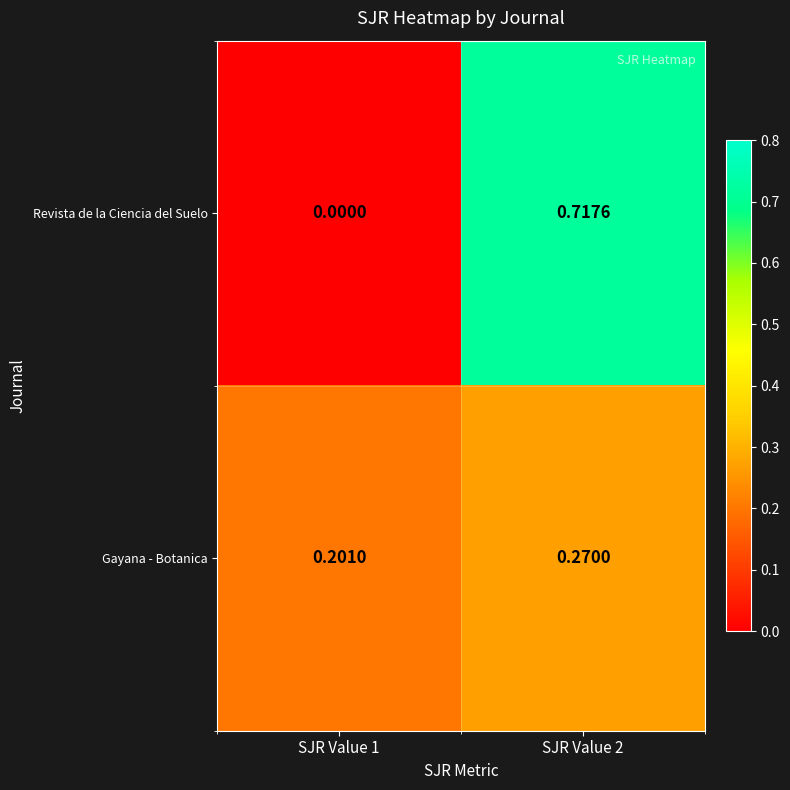

At how many categories does at least one series exceed 0?

2